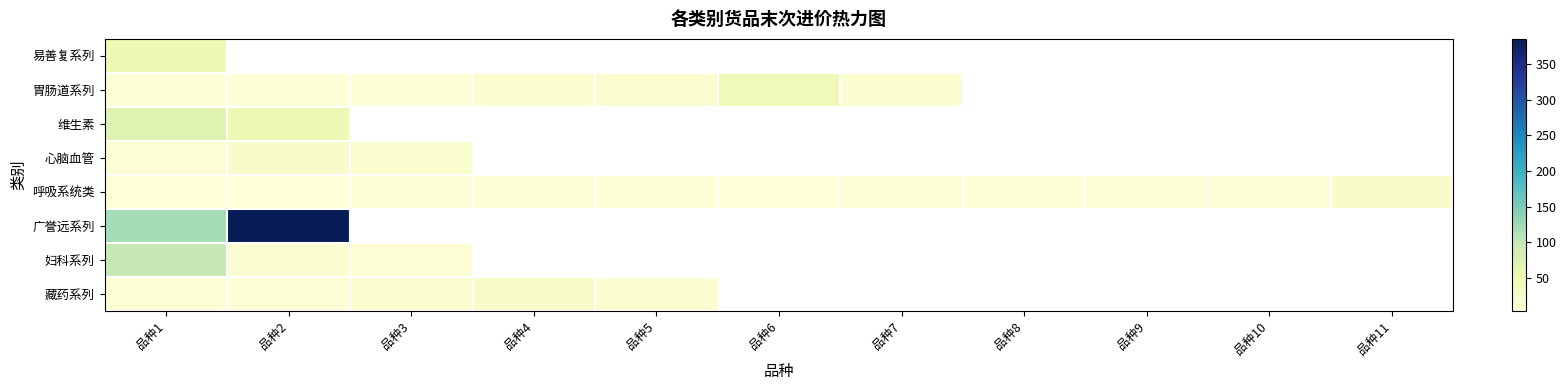

What is the spread (max minus min) of values at 品种1?

115.5